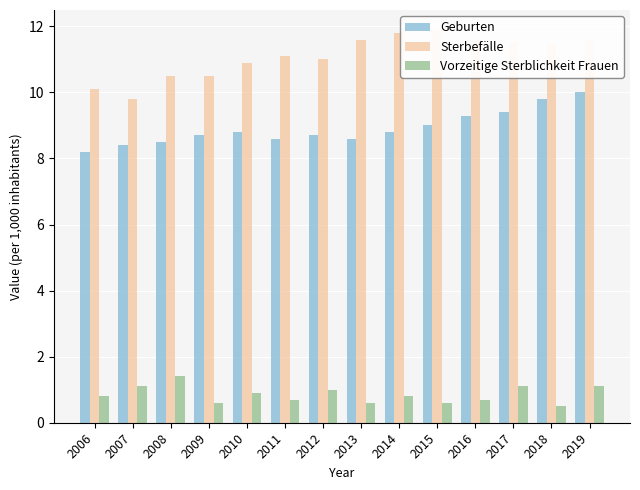

What is the smallest value displayed?

0.5